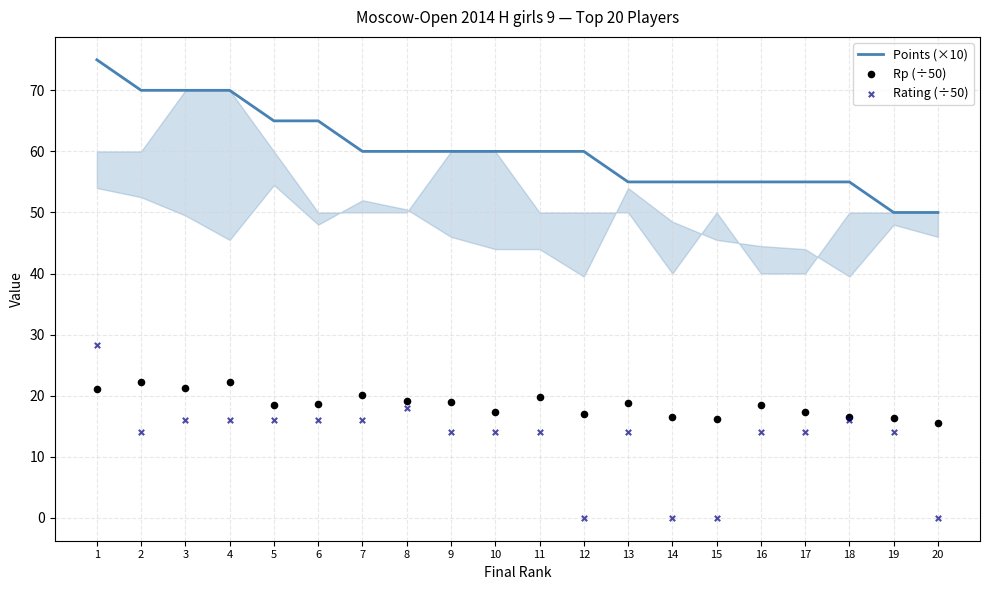

What is the total value across all series at 7?

96.1